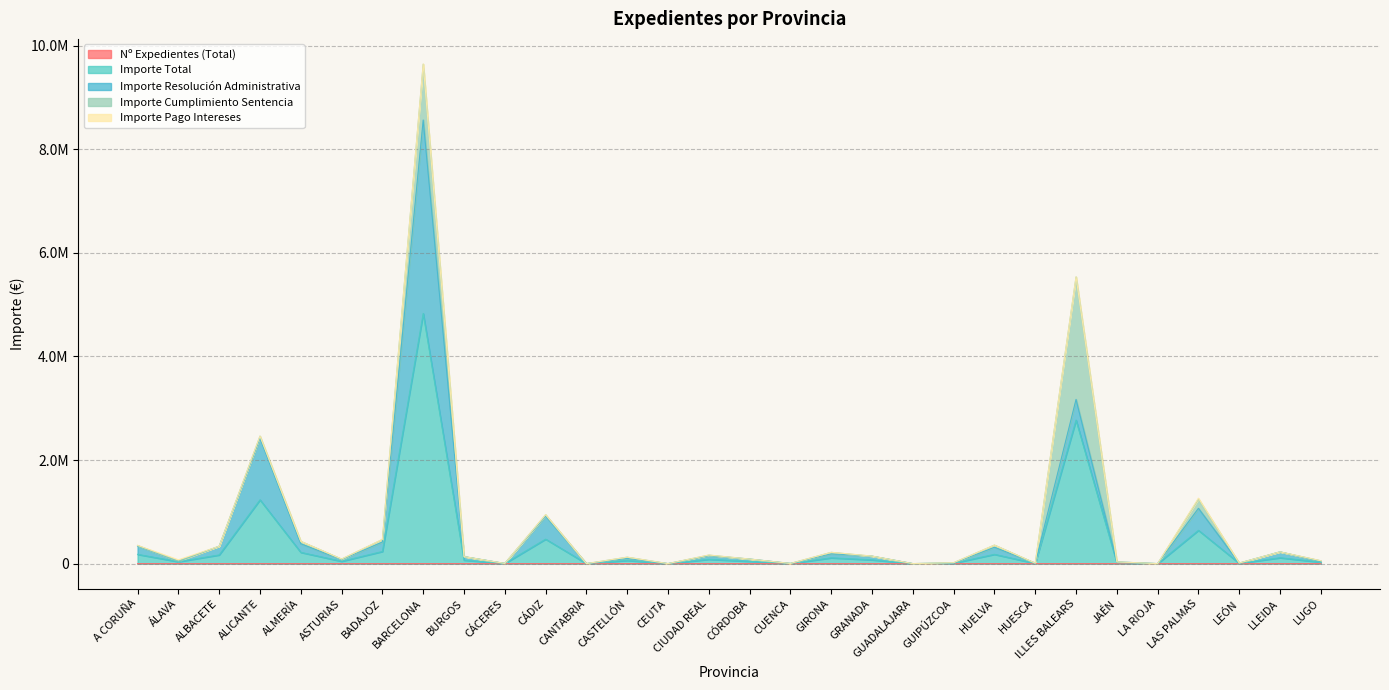

Reading left to right, list all the values displayed in this chart.

Nº Expedientes (Total): A CORUÑA=27.0	ÁLAVA=5.0	ALBACETE=4.0	ALICANTE=117.0	ALMERÍA=25.0	ASTURIAS=5.0	BADAJOZ=16.0	BARCELONA=435.0	BURGOS=1.0	CÁCERES=2.0	CÁDIZ=15.0	CANTABRIA=0.0	CASTELLÓN=5.0	CEUTA=0.0	CIUDAD REAL=3.0	CÓRDOBA=2.0	CUENCA=1.0	GIRONA=20.0	GRANADA=10.0	GUADALAJARA=0.0	GUIPÚZCOA=1.0	HUELVA=13.0	HUESCA=1.0	ILLES BALEARS=23.0	JAÉN=1.0	LA RIOJA=0.0	LAS PALMAS=89.0	LEÓN=3.0	LLEIDA=7.0	LUGO=3.0
Importe Total: A CORUÑA=178970.5	ÁLAVA=36795.5	ALBACETE=167647.4	ALICANTE=1231669.5	ALMERÍA=217537.6	ASTURIAS=44823.3	BADAJOZ=234680.0	BARCELONA=4830721.7	BURGOS=67488.6	CÁCERES=1756.1	CÁDIZ=472916.1	CANTABRIA=0.0	CASTELLÓN=62098.4	CEUTA=0.0	CIUDAD REAL=83056.3	CÓRDOBA=44072.0	CUENCA=2796.2	GIRONA=111736.0	GRANADA=72718.9	GUADALAJARA=0.0	GUIPÚZCOA=8613.3	HUELVA=179458.6	HUESCA=4361.9	ILLES BALEARS=2771577.8	JAÉN=16258.4	LA RIOJA=0.0	LAS PALMAS=643033.5	LEÓN=5595.2	LLEIDA=113430.0	LUGO=27498.3
Importe Resolución Administrativa: A CORUÑA=160633.9	ÁLAVA=9626.0	ALBACETE=167647.4	ALICANTE=1191231.9	ALMERÍA=166079.1	ASTURIAS=33298.2	BADAJOZ=182444.7	BARCELONA=3735538.2	BURGOS=67488.6	CÁCERES=1277.9	CÁDIZ=444869.6	CANTABRIA=0.0	CASTELLÓN=37321.6	CEUTA=0.0	CIUDAD REAL=69349.6	CÓRDOBA=44072.0	CUENCA=0.0	GIRONA=77193.2	GRANADA=71509.9	GUADALAJARA=0.0	GUIPÚZCOA=0.0	HUELVA=136512.8	HUESCA=4361.9	ILLES BALEARS=399493.1	JAÉN=16258.4	LA RIOJA=0.0	LAS PALMAS=424859.0	LEÓN=4116.4	LLEIDA=113430.0	LUGO=10687.9
Importe Cumplimiento Sentencia: A CORUÑA=10485.5	ÁLAVA=3664.1	ALBACETE=0.0	ALICANTE=39637.7	ALMERÍA=45637.2	ASTURIAS=9072.1	BADAJOZ=48171.3	BARCELONA=1077509.2	BURGOS=0.0	CÁCERES=0.0	CÁDIZ=25657.5	CANTABRIA=0.0	CASTELLÓN=24776.8	CEUTA=0.0	CIUDAD REAL=12147.1	CÓRDOBA=0.0	CUENCA=0.0	GIRONA=28642.2	GRANADA=0.0	GUADALAJARA=0.0	GUIPÚZCOA=8613.3	HUELVA=41451.0	HUESCA=0.0	ILLES BALEARS=2364448.6	JAÉN=0.0	LA RIOJA=0.0	LAS PALMAS=179705.5	LEÓN=0.0	LLEIDA=0.0	LUGO=16810.4
Importe Pago Intereses: A CORUÑA=1737.5	ÁLAVA=23253.5	ALBACETE=0.0	ALICANTE=799.9	ALMERÍA=1001.9	ASTURIAS=893.1	BADAJOZ=2980.8	BARCELONA=6436.0	BURGOS=0.0	CÁCERES=478.2	CÁDIZ=1621.7	CANTABRIA=0.0	CASTELLÓN=0.0	CEUTA=0.0	CIUDAD REAL=1559.5	CÓRDOBA=0.0	CUENCA=0.0	GIRONA=518.8	GRANADA=1209.0	GUADALAJARA=0.0	GUIPÚZCOA=0.0	HUELVA=186.7	HUESCA=0.0	ILLES BALEARS=3316.7	JAÉN=0.0	LA RIOJA=0.0	LAS PALMAS=16057.4	LEÓN=1478.7	LLEIDA=0.0	LUGO=0.0